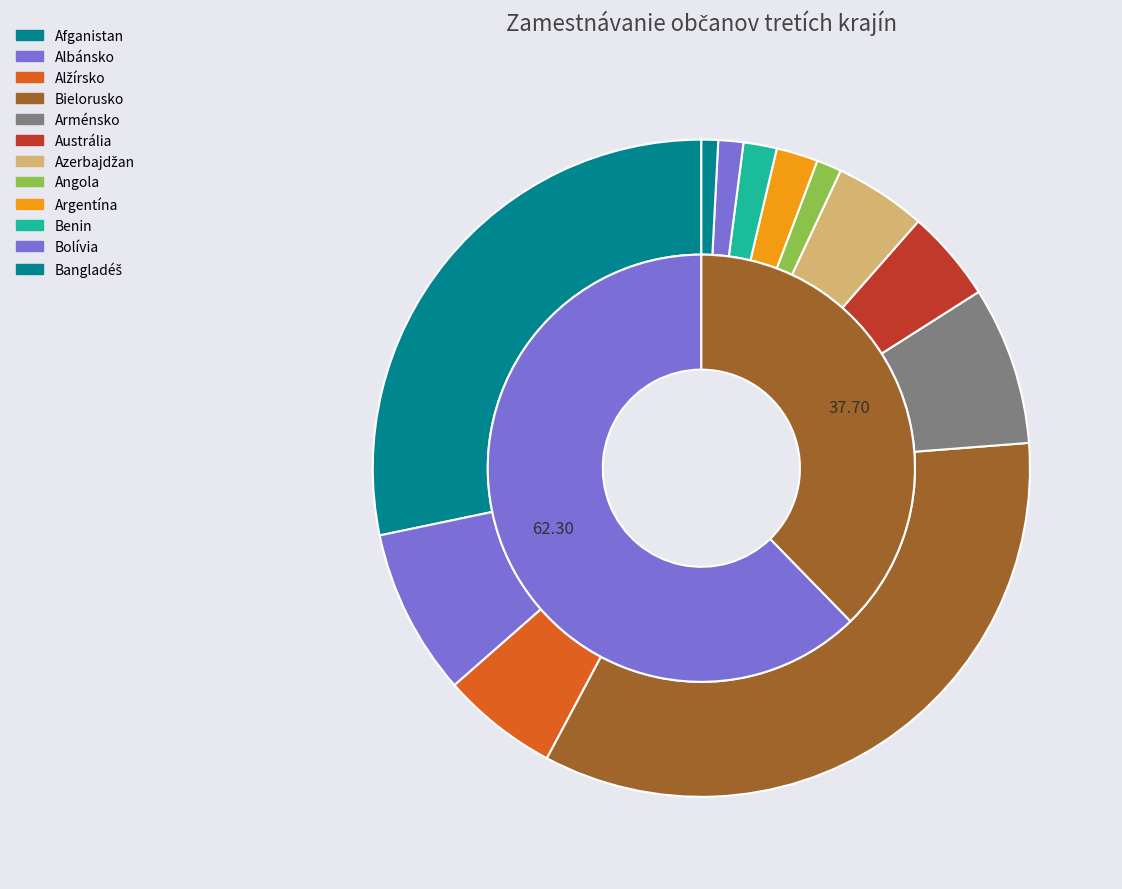

To the nearest percent, what portion does Bangladéš represent?

1%